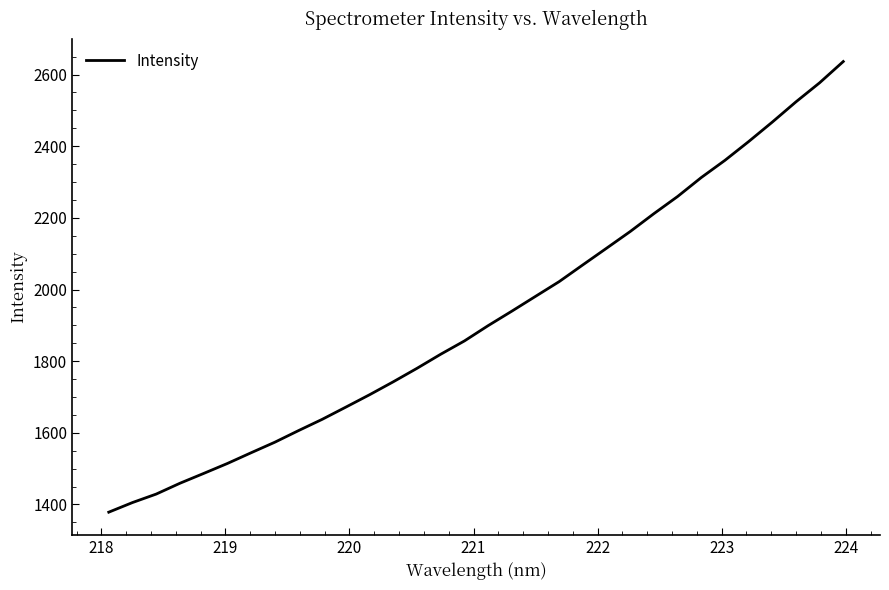

What is the smallest value displayed?

1378.4